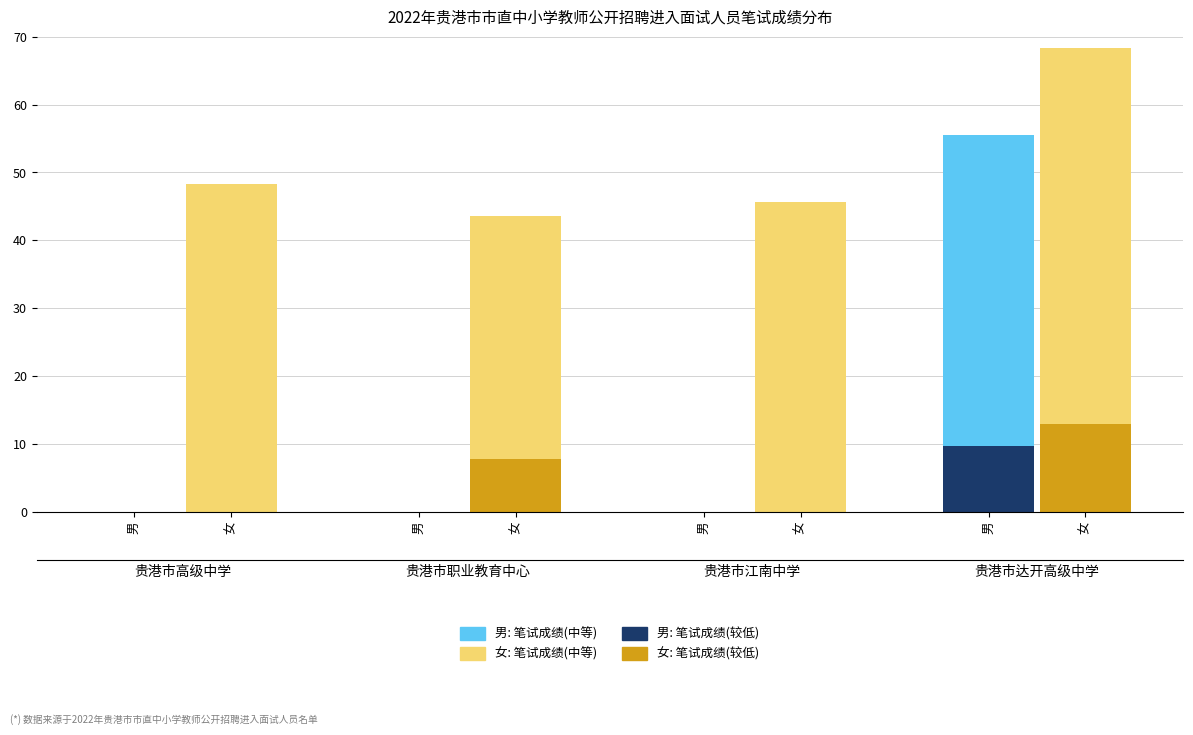

At which label does Men: moderate limitations reach its minimum?

男